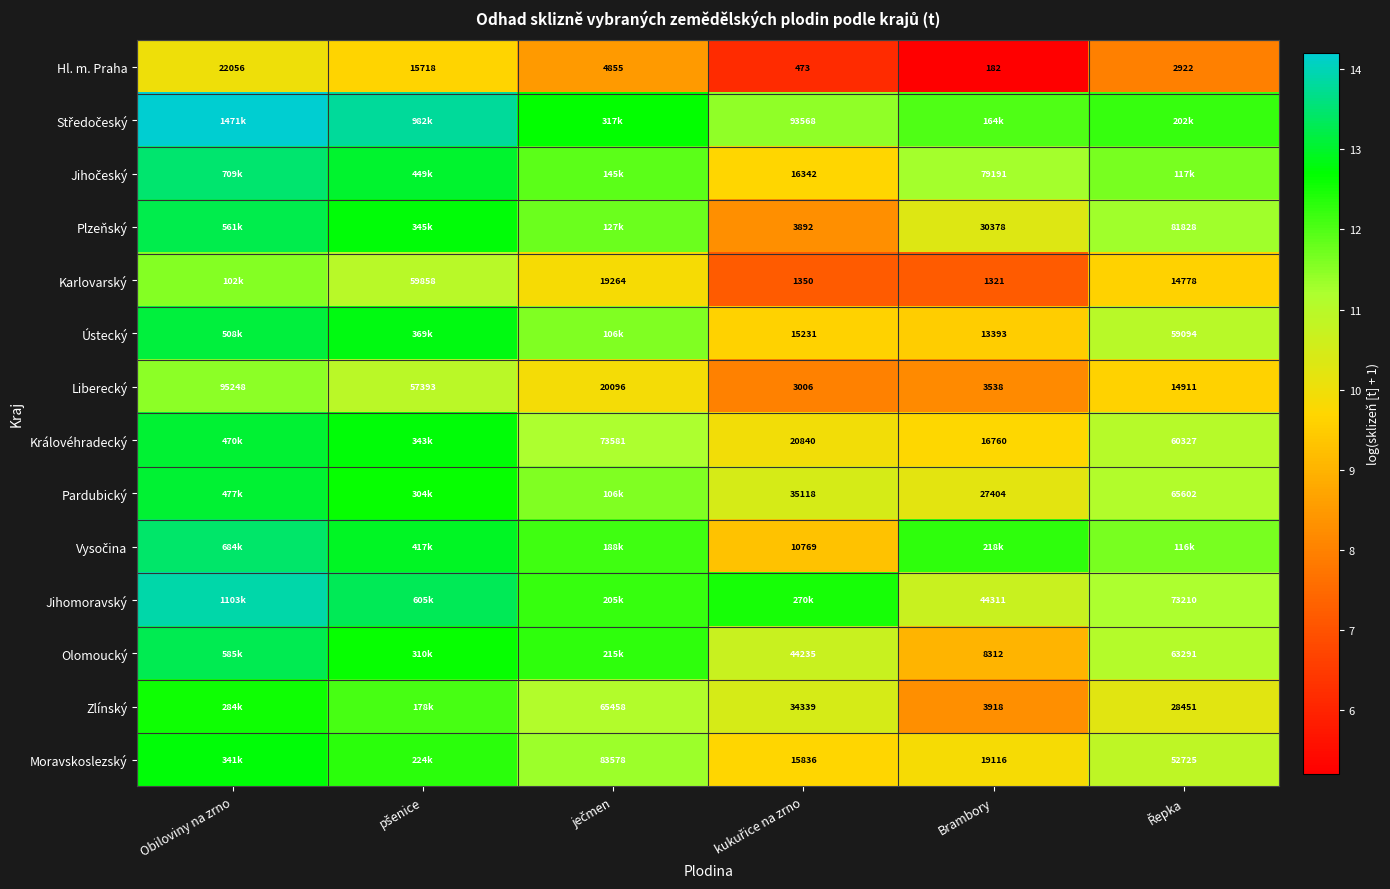

Rank the series by their maximum value, from highest to lowest.

Středočeský, Jihomoravský, Jihočeský, Vysočina, Olomoucký, Plzeňský, Ústecký, Pardubický, Královéhradecký, Moravskoslezský, Zlínský, Karlovarský, Liberecký, Hl. m. Praha